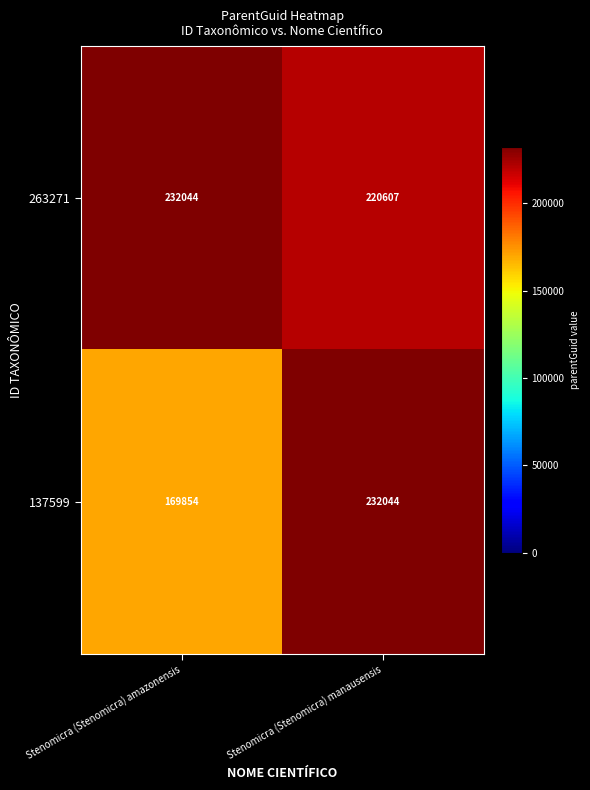

List the series in order of their overall mean, lowest first.

137599, 263271